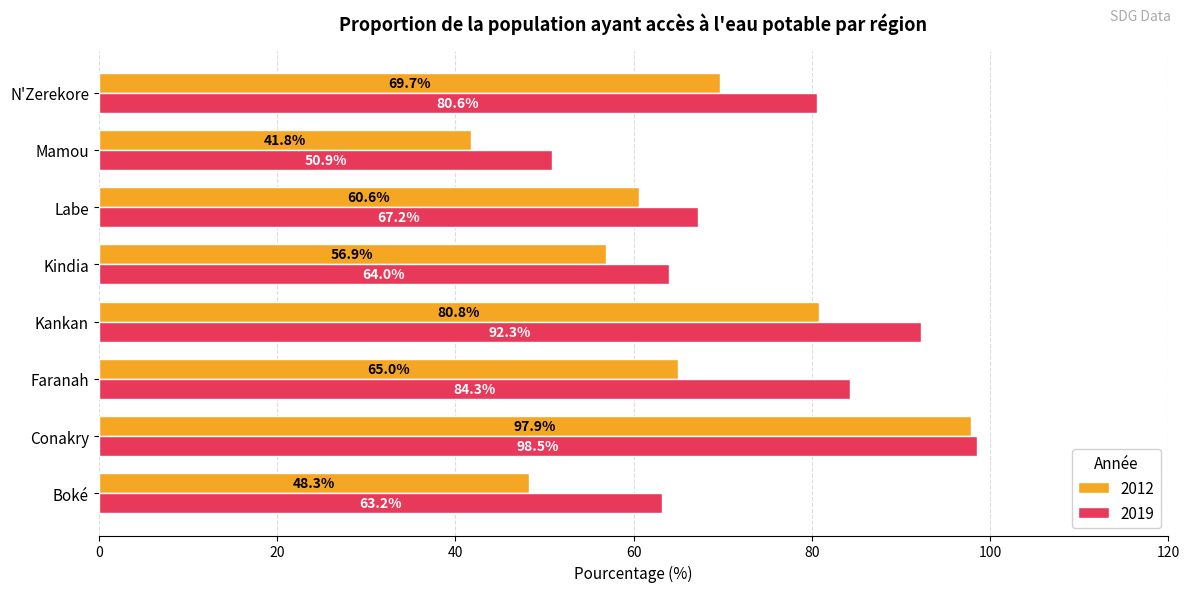

What is the total value across all series at Conakry?

196.4